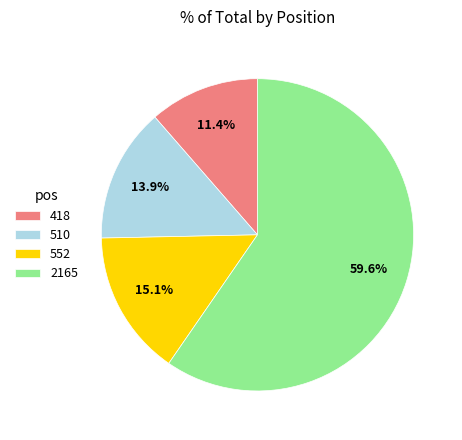

Which category accounts for the majority?

2165